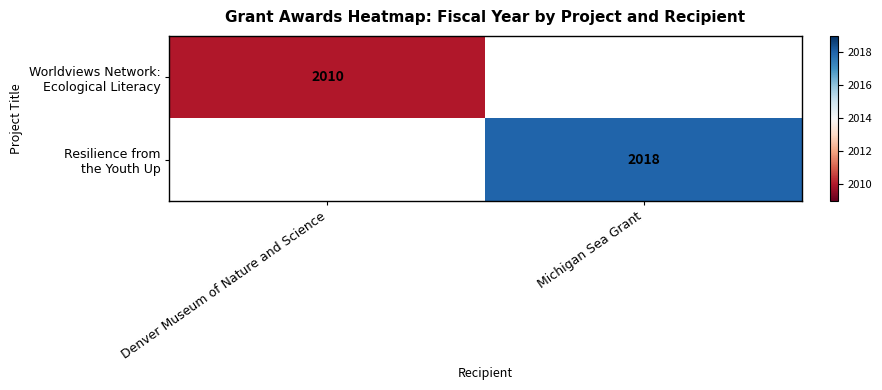

List the series in order of their overall mean, lowest first.

Worldviews Network: Ecological Literacy, Resilience from the Youth Up